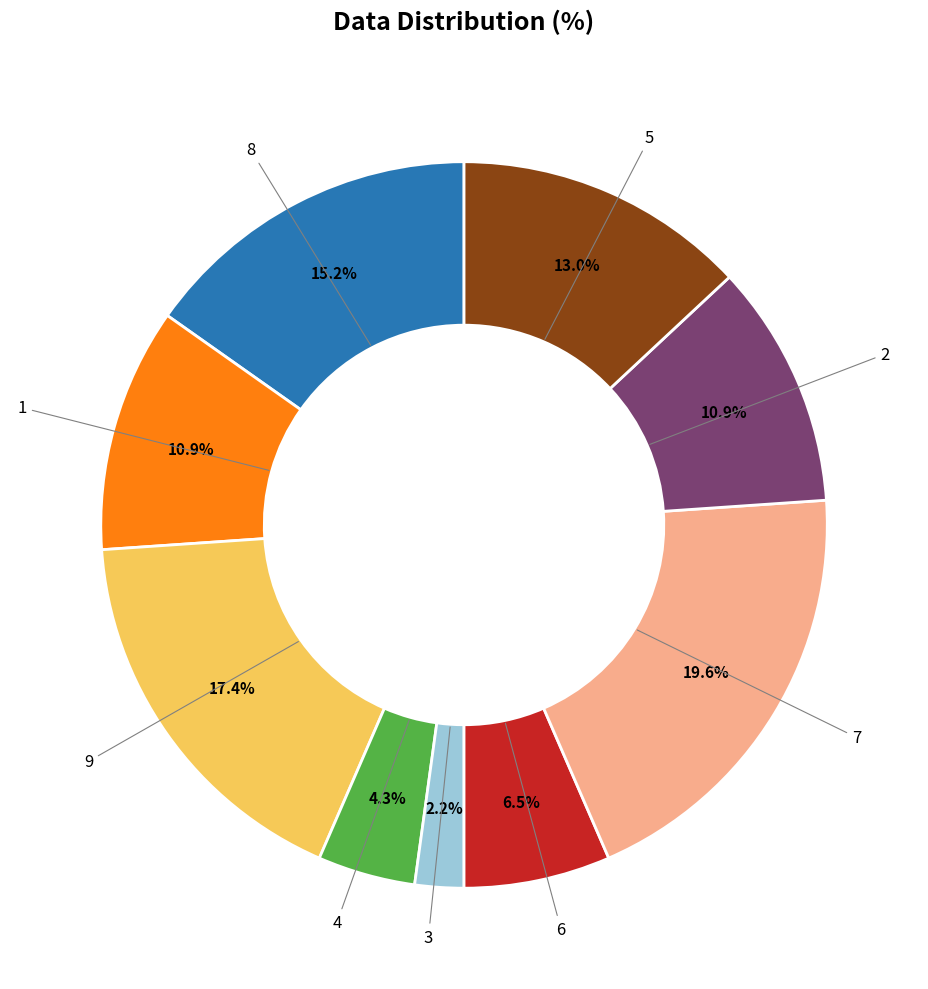

Is there any slice that represents more than half of the pie?

No